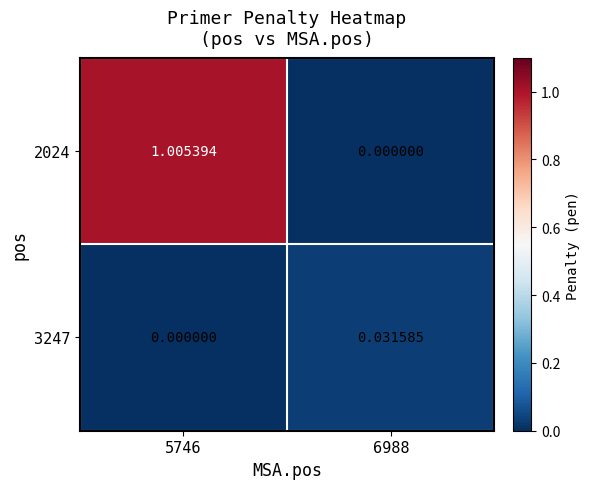

Is the value of 3247 at 5746 greater than the value of 2024 at 5746?

No